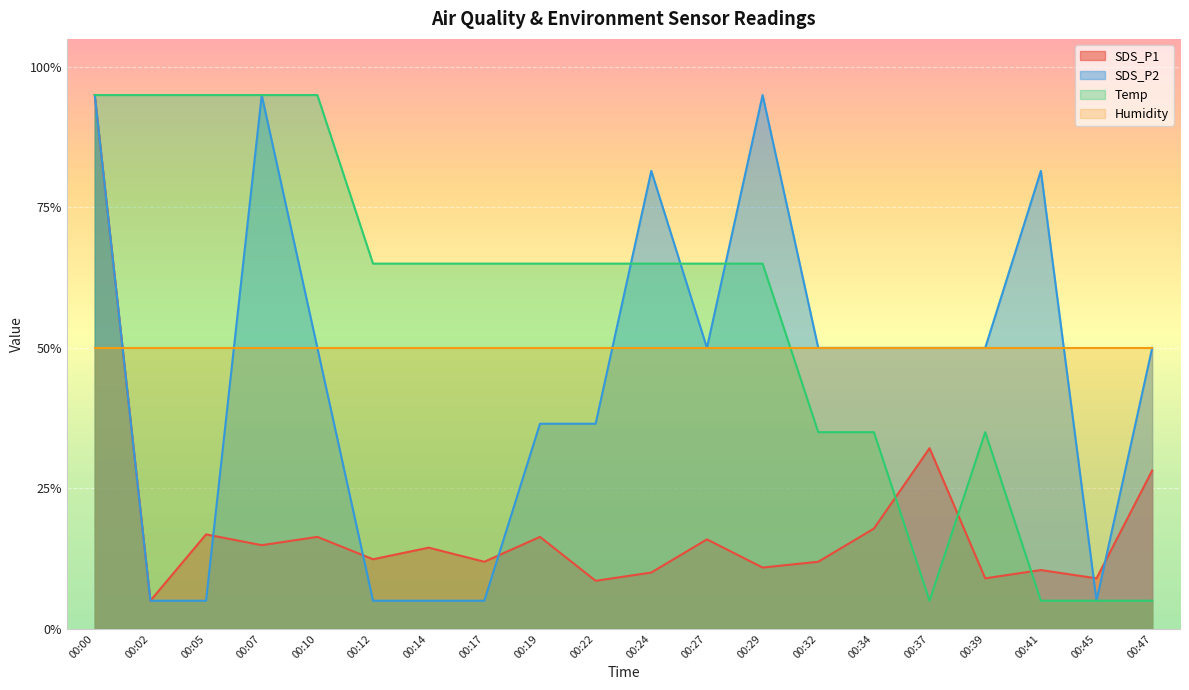

What is the lowest value of the SDS_P1 series?

5.0